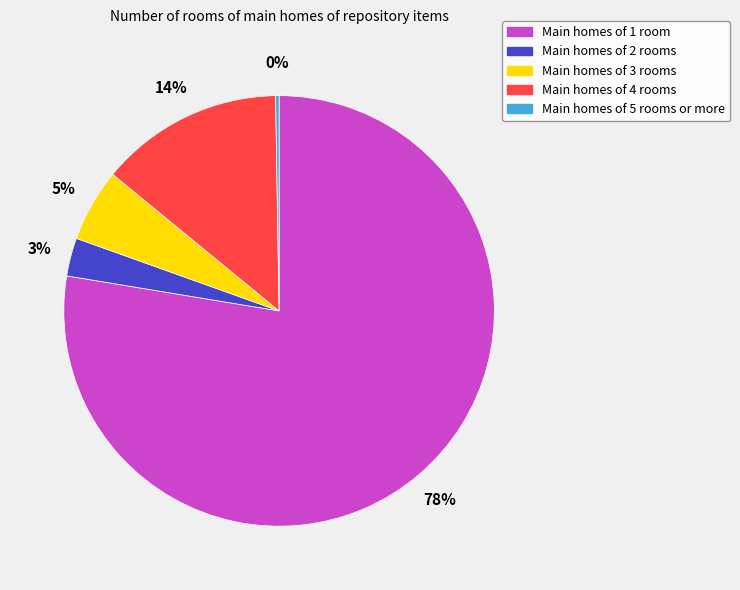

Which category has the biggest portion of the pie?

Main homes of 1 room